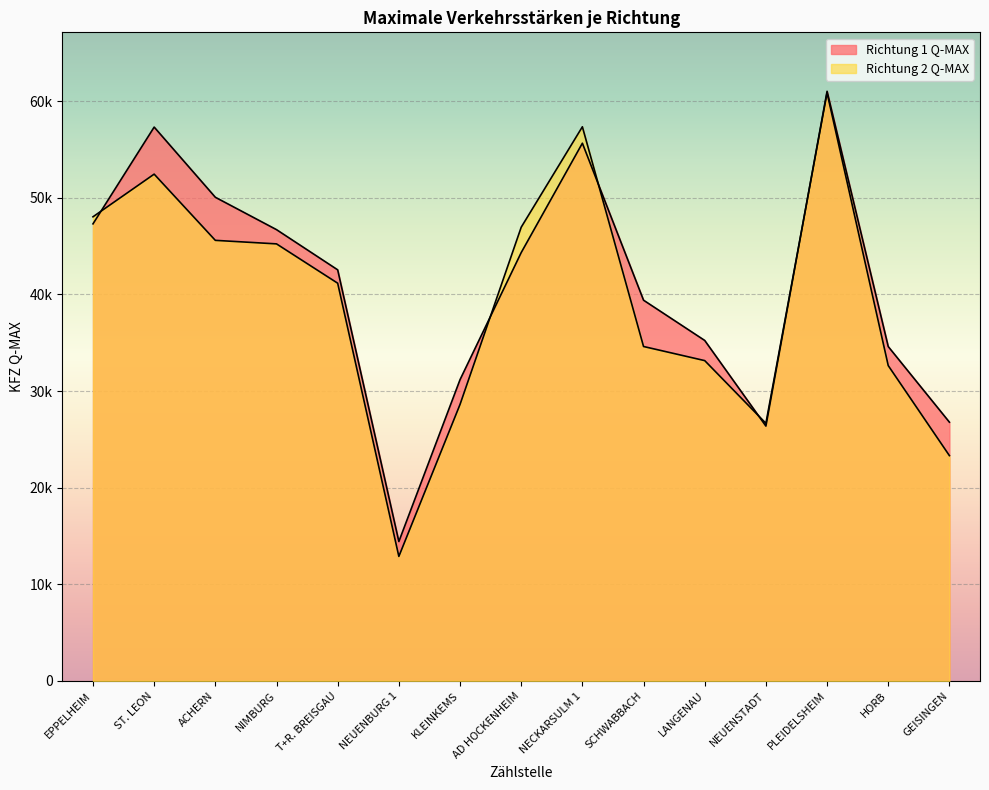

The value of Richtung 1 Q-MAX at SCHWABBACH is 39400. True or false?

True